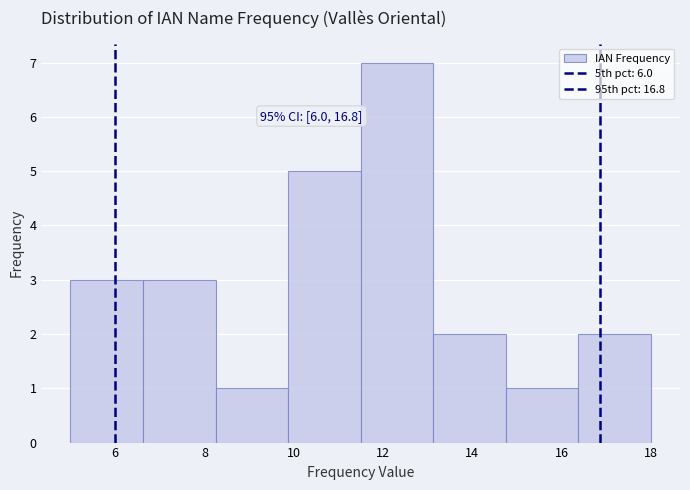

Which range on the x-axis has the tallest bar?

11.6 to 13.2